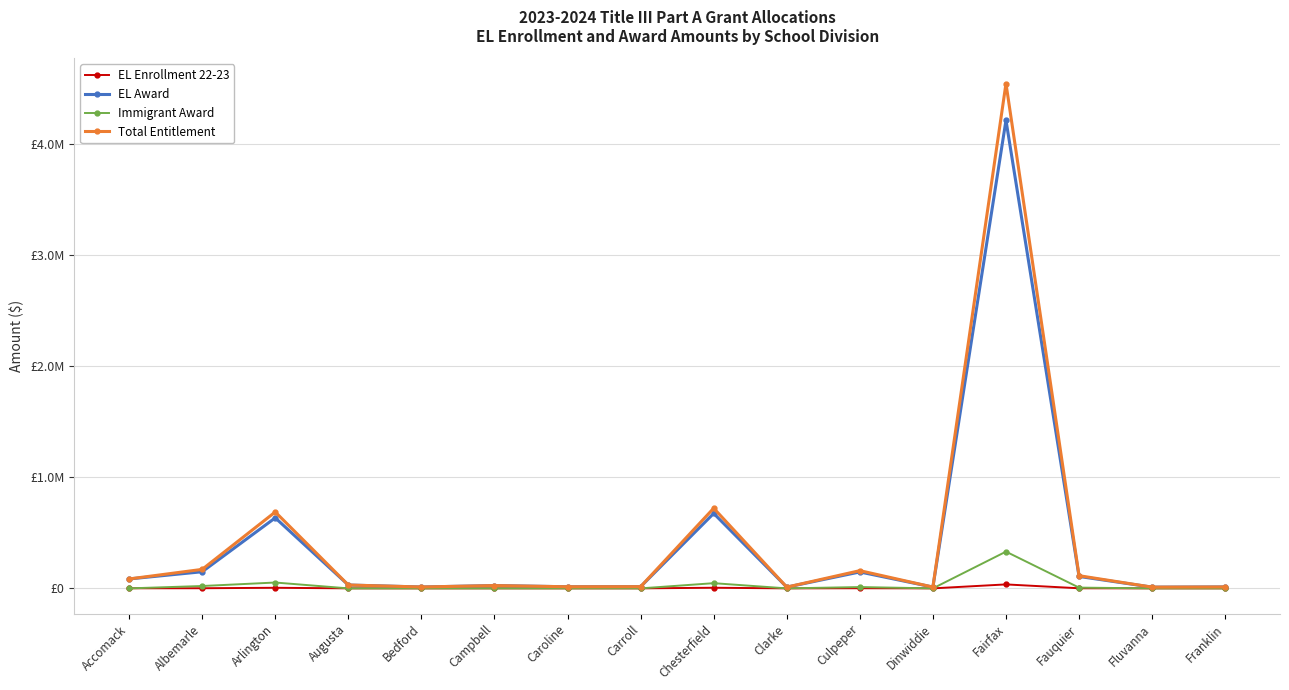

What are all the series names shown in the legend?

EL Enrollment 22-23, EL Award, Immigrant Award, Total Entitlement